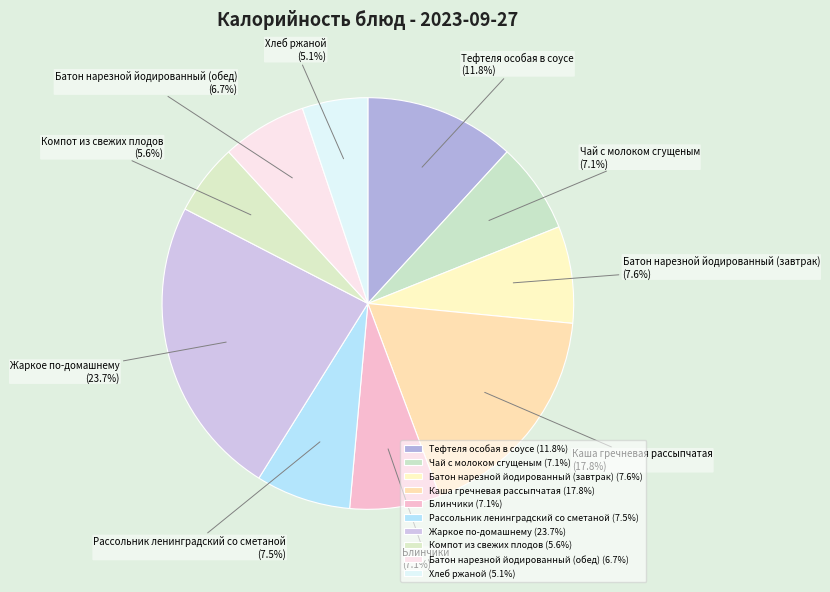

To the nearest percent, what is the difference between the largest and smallest slice percentages?

19%